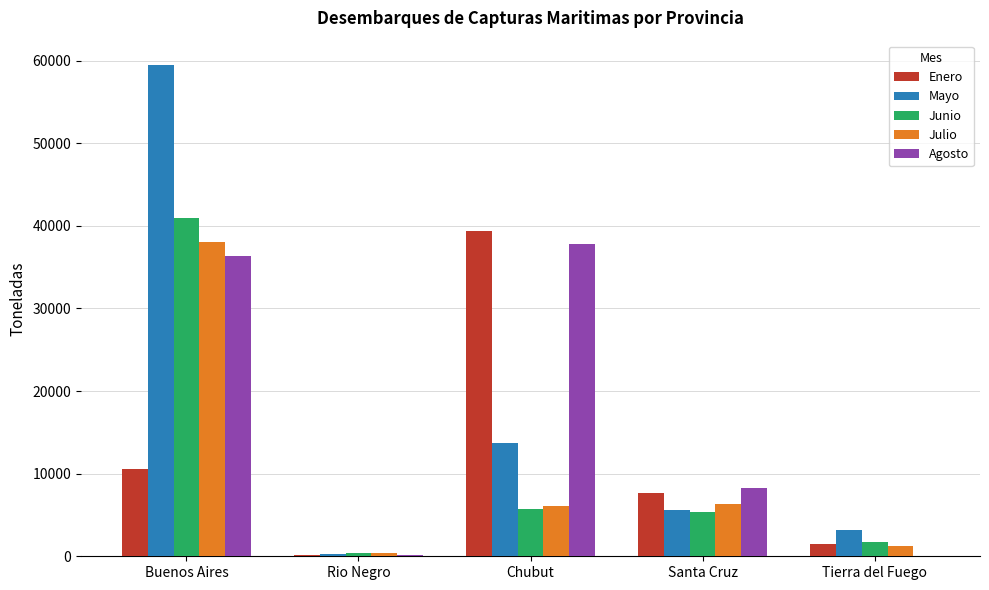

What is the average value of the Agosto series?

16495.8